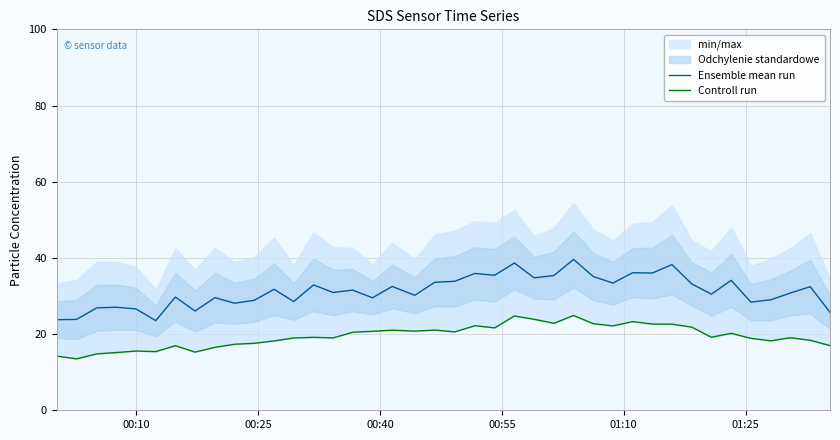

What is the highest value of the Ensemble mean run series?

39.6